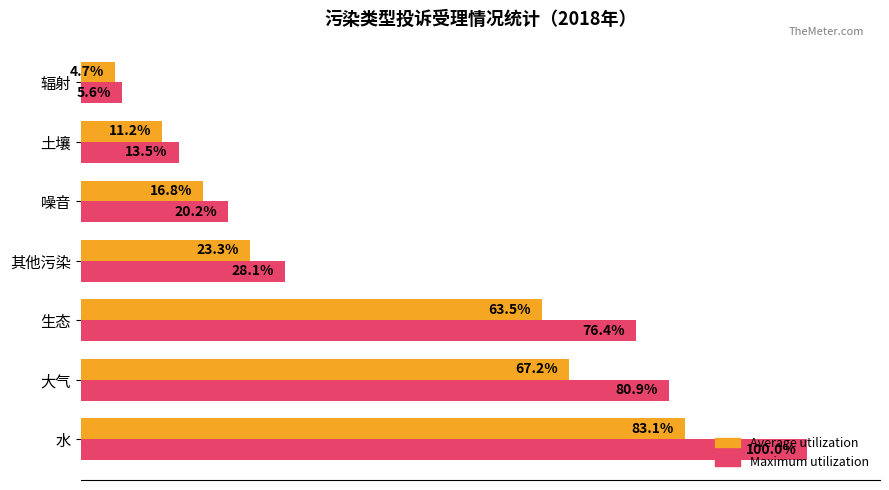

Is the value of Maximum utilization at 噪音 greater than the value of Average utilization at 辐射?

Yes